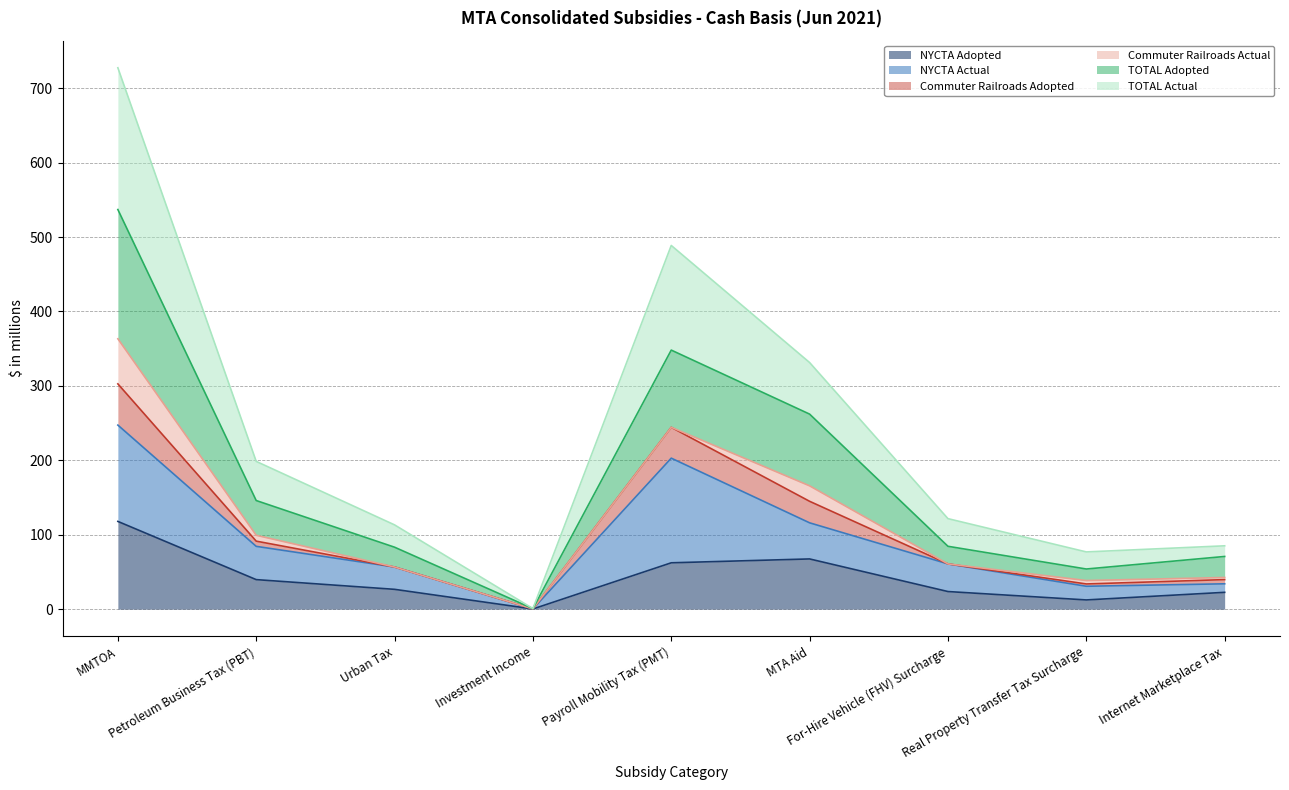

Is it true that TOTAL Actual equals 11.2 at Real Property Transfer Tax Surcharge?

False